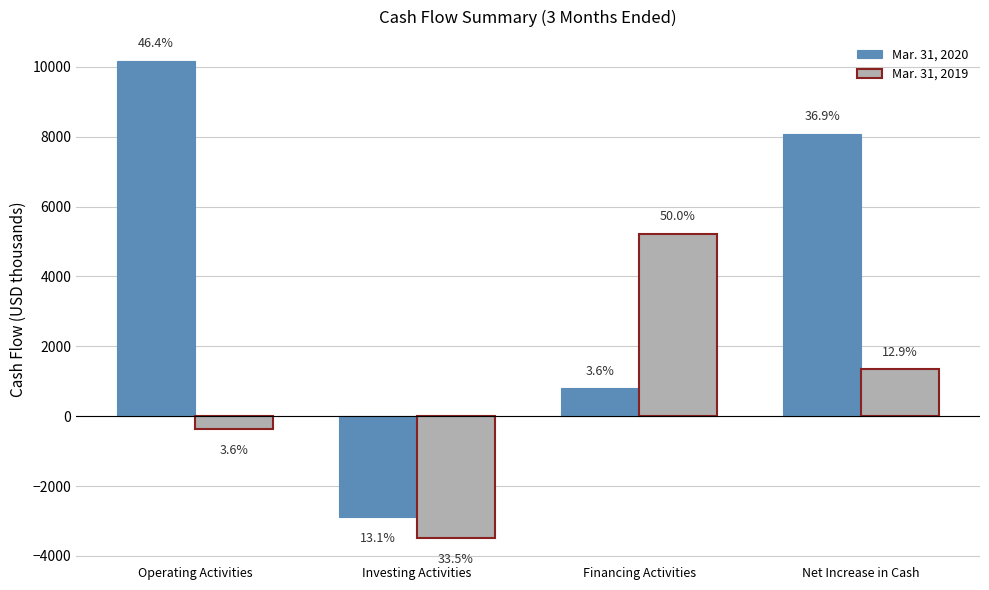

What is the difference between the maximum and minimum values in the Mar. 31, 2019 series?

8712